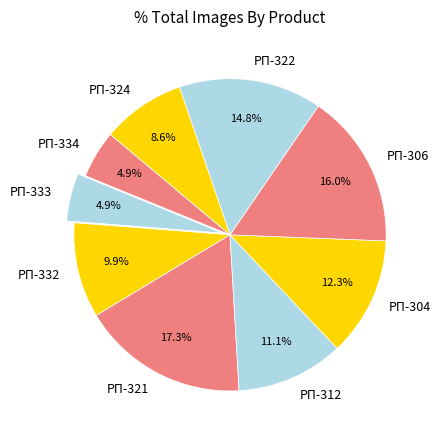

Combined, do РП-333 and РП-304 account for over 50%?

No